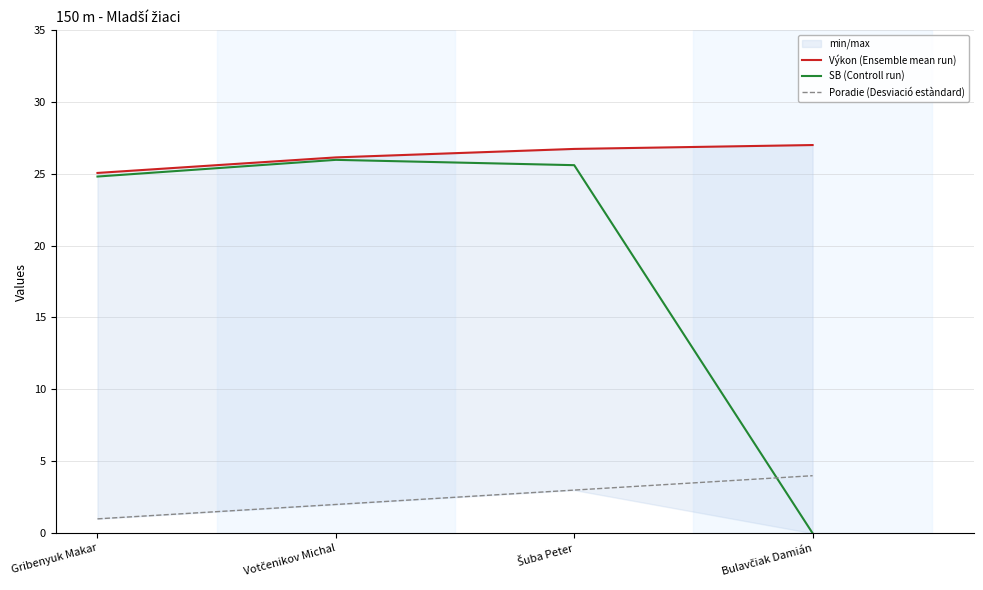

Reading left to right, list all the values displayed in this chart.

Výkon (Ensemble mean run): Gribenyuk Makar=25.1	Votčenikov Michal=26.1	Šuba Peter=26.7	Bulavčiak Damián=27.0
SB (Controll run): Gribenyuk Makar=24.8	Votčenikov Michal=26.0	Šuba Peter=25.6	Bulavčiak Damián=0.0
Poradie (Desviació estàndard): Gribenyuk Makar=1.0	Votčenikov Michal=2.0	Šuba Peter=3.0	Bulavčiak Damián=4.0